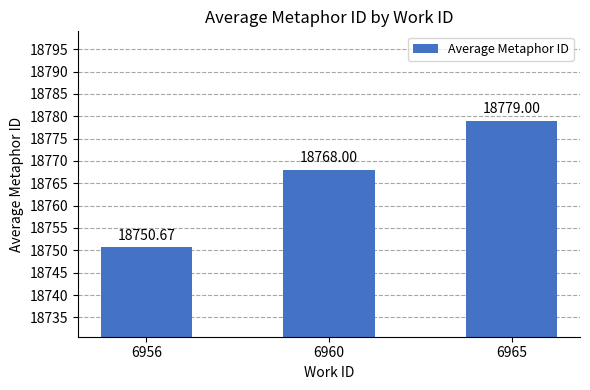

How many data points does each series have?

3